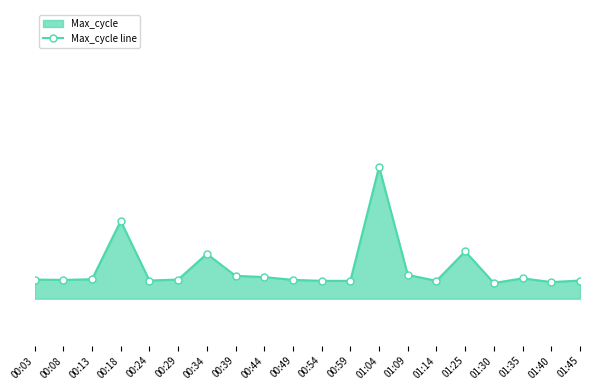

List the labels in order of value, smallest first.

01:30, 01:40, 00:54, 00:59, 01:14, 00:24, 01:45, 00:08, 00:49, 00:03, 00:29, 00:13, 01:35, 00:44, 00:39, 01:09, 00:34, 01:25, 00:18, 01:04